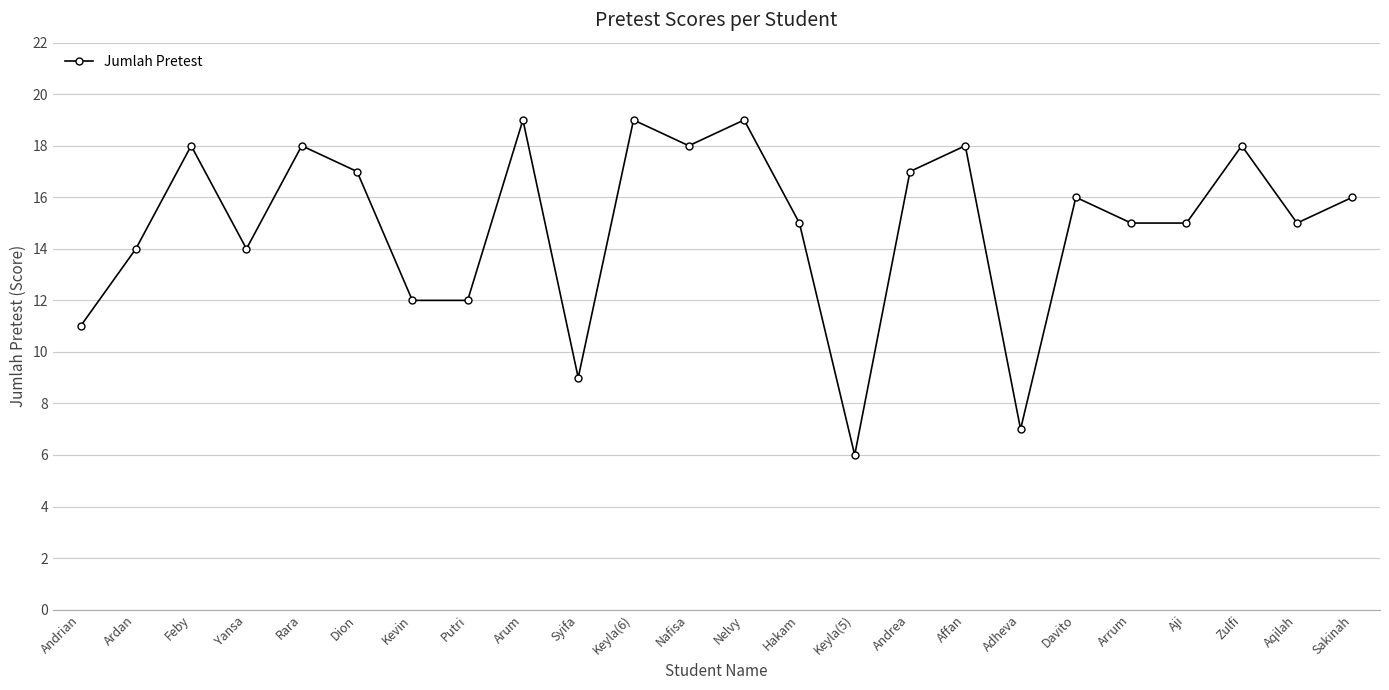

Which category has the lowest value across all series?

Keyla(5)